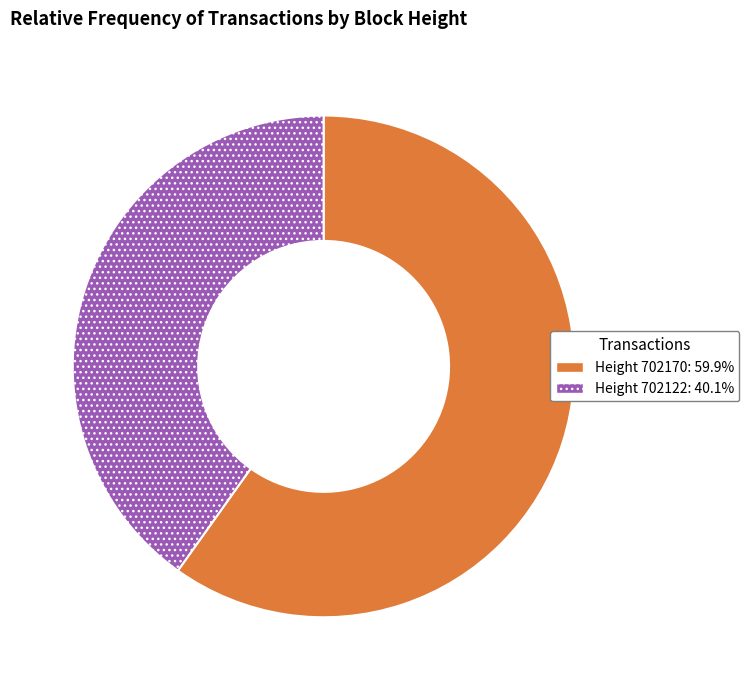

Do Height 702170: 59.9% and Height 702122: 40.1% together represent more than half of the pie?

Yes